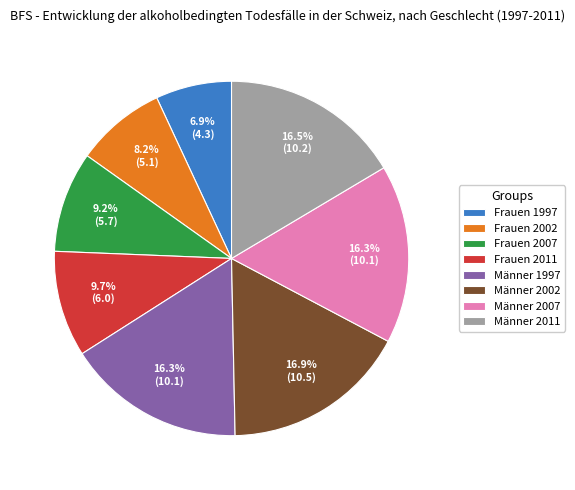

Approximately how many times larger is the value at Frauen 1997 compared to Männer 2002?

0.4